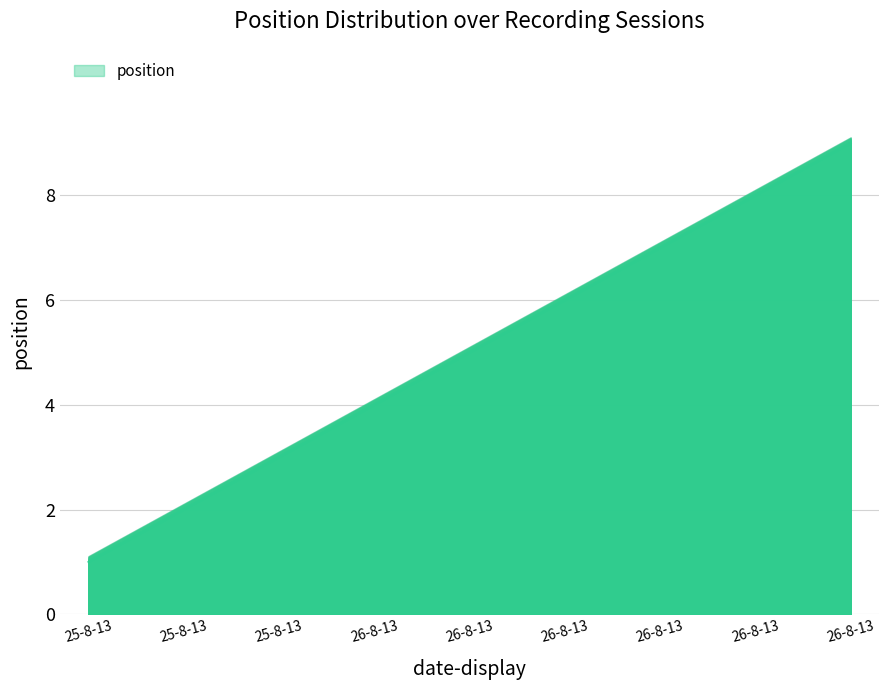

Between 25-8-13 and 25-8-13, which is larger?

25-8-13